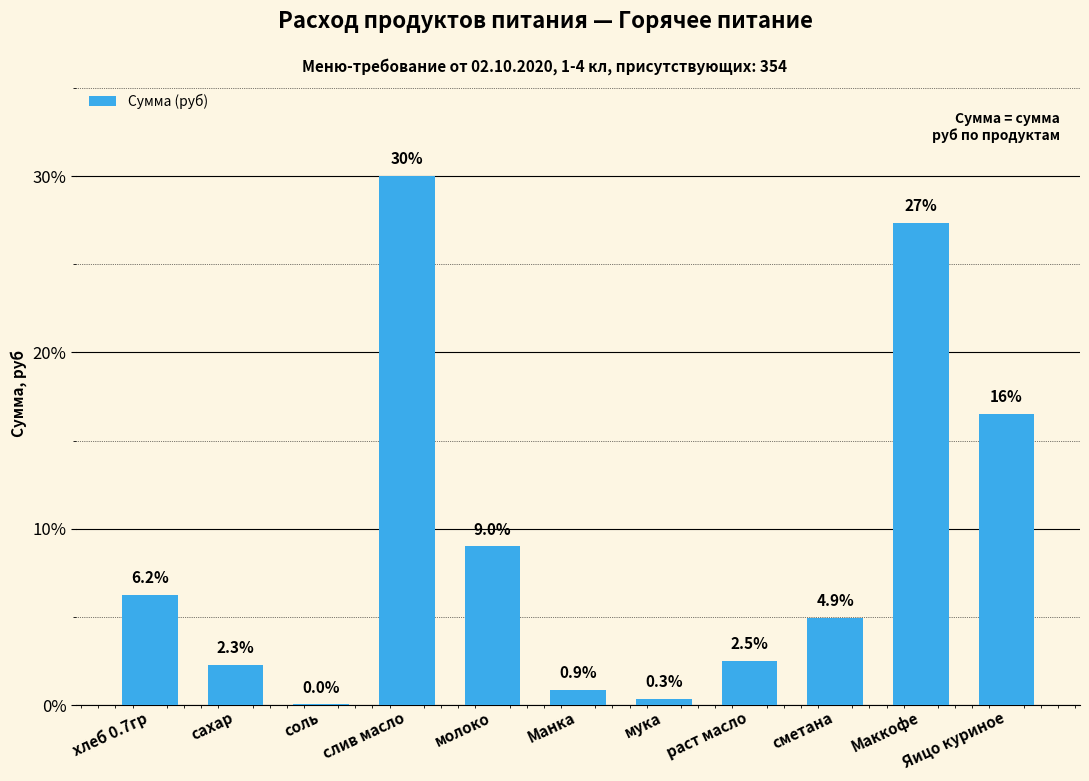

Which has a higher value, сметана or хлеб 0.7гр?

хлеб 0.7гр